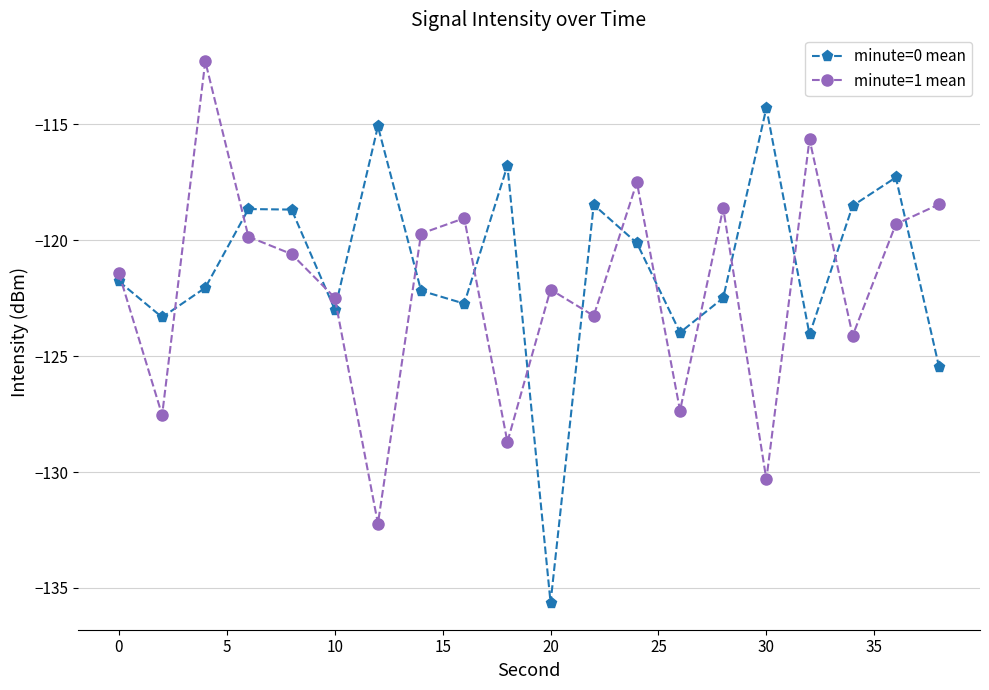

In minute=1 mean, how many points are higher than both neighbors (excluding endpoints)?

6